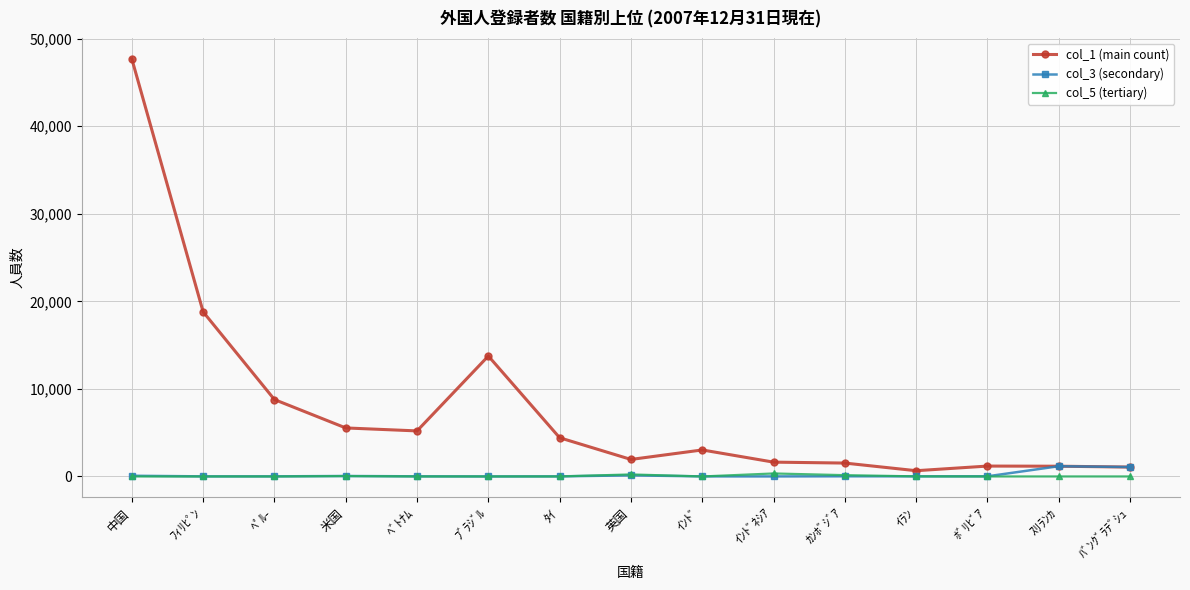

Between ｲﾗﾝ and ﾊﾞﾝｸﾞﾗﾃﾞｼｭ, which series saw the biggest shift?

col_3 (secondary)